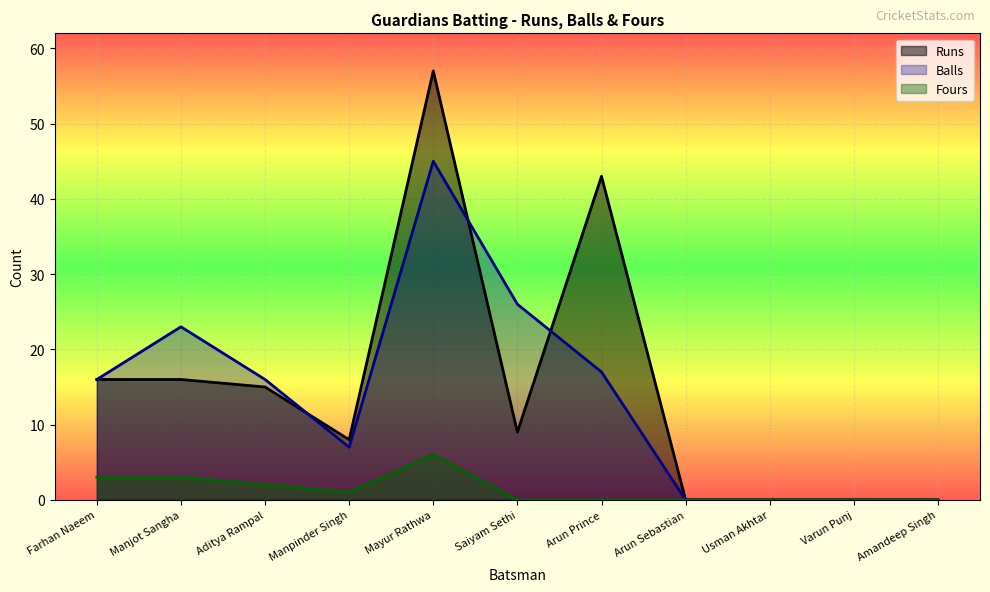

What is the value of the Fours point at the 5th from the left?

6